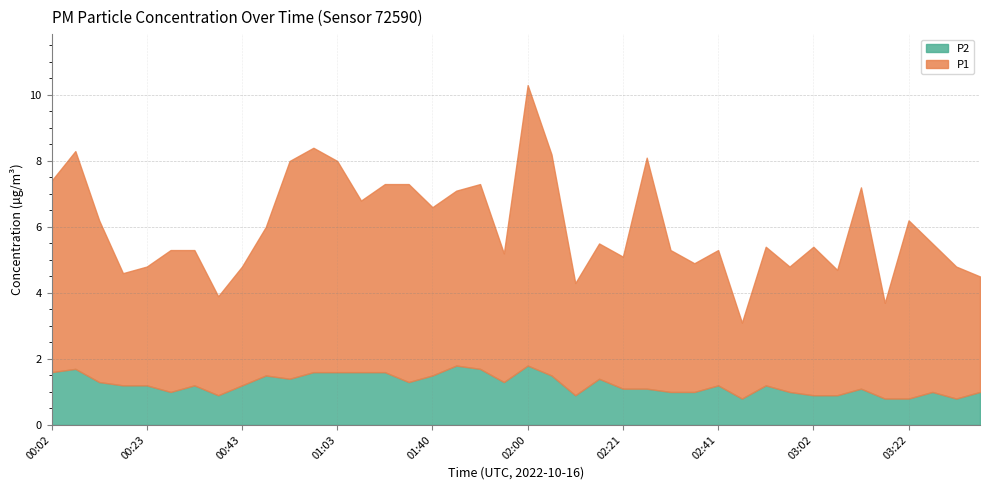

Which series has the widest spread of values?

P1